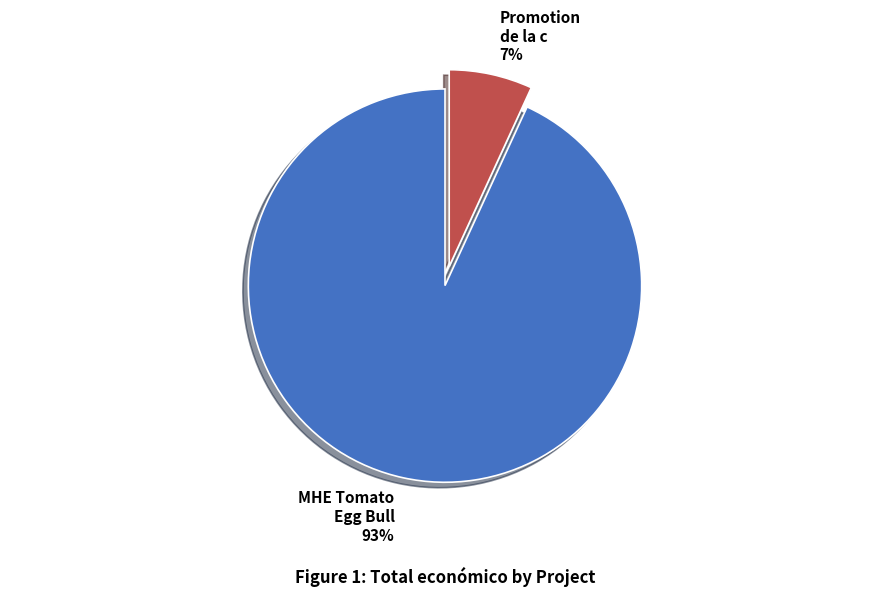

To the nearest percent, what portion does MHE Tomato Egg Bull represent?

93%